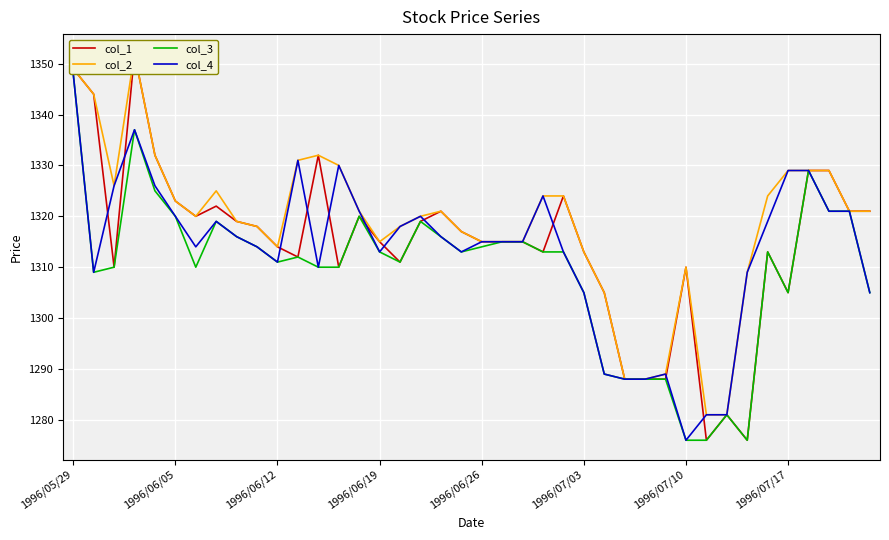

Which series has the widest spread of values?

col_1